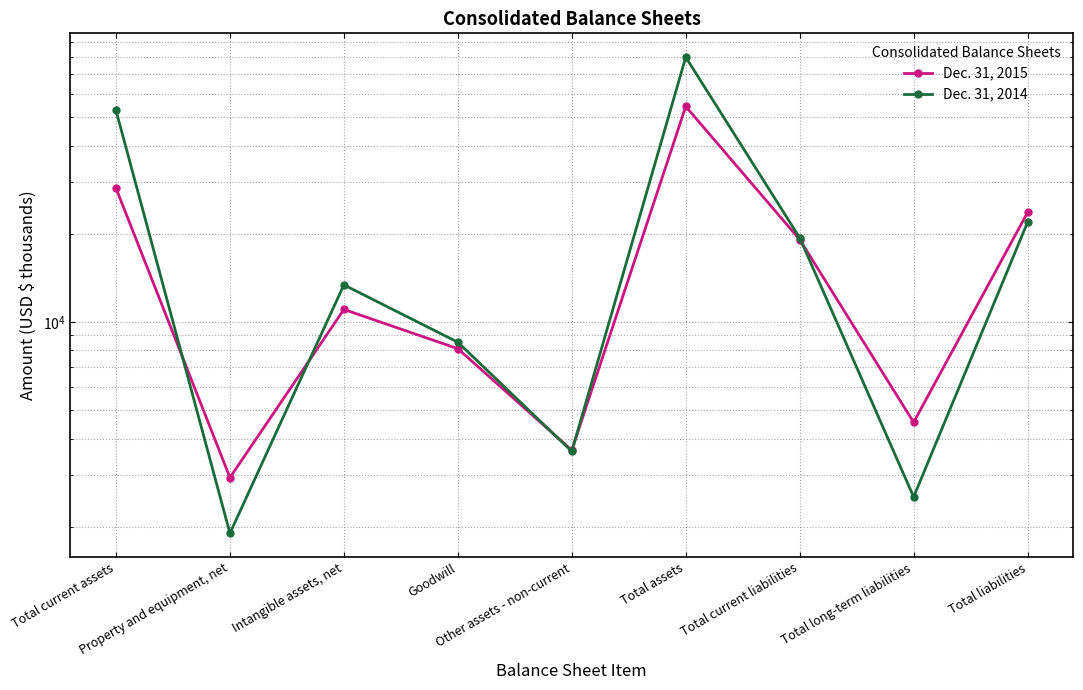

Is it true that Dec. 31, 2014 equals 2527 at Total long-term liabilities?

True